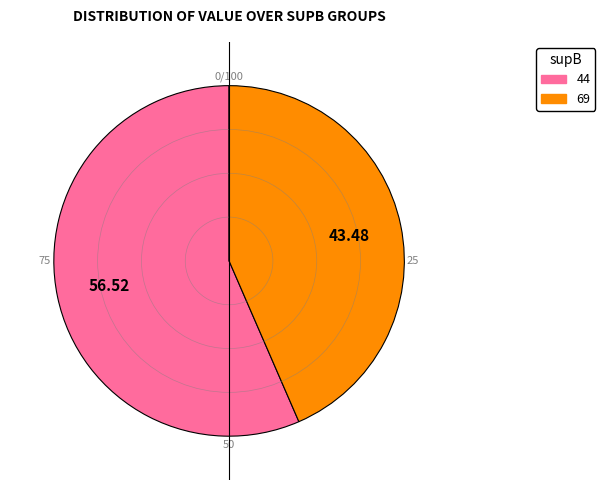

What is the largest slice in the pie chart?

44